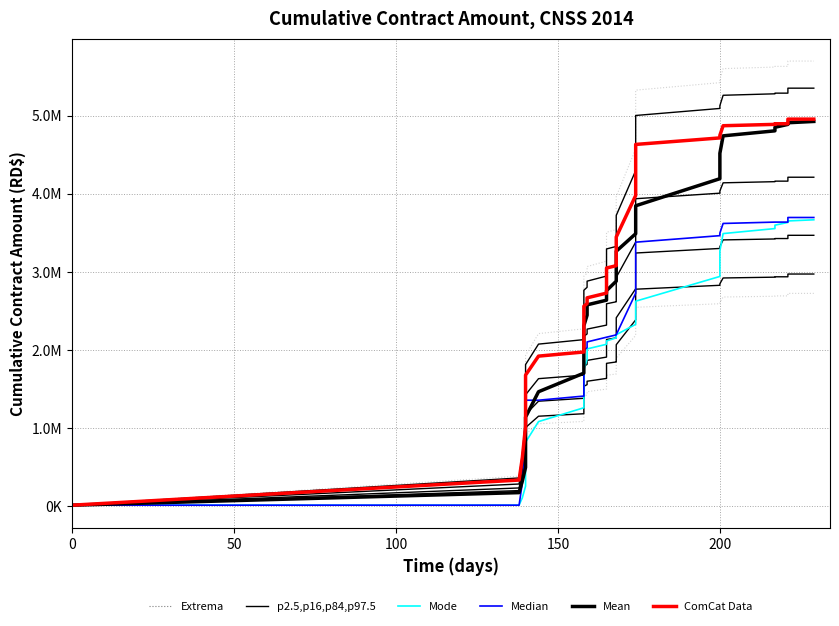

What is the difference between the maximum and minimum values in the Extrema series?

5681691.6